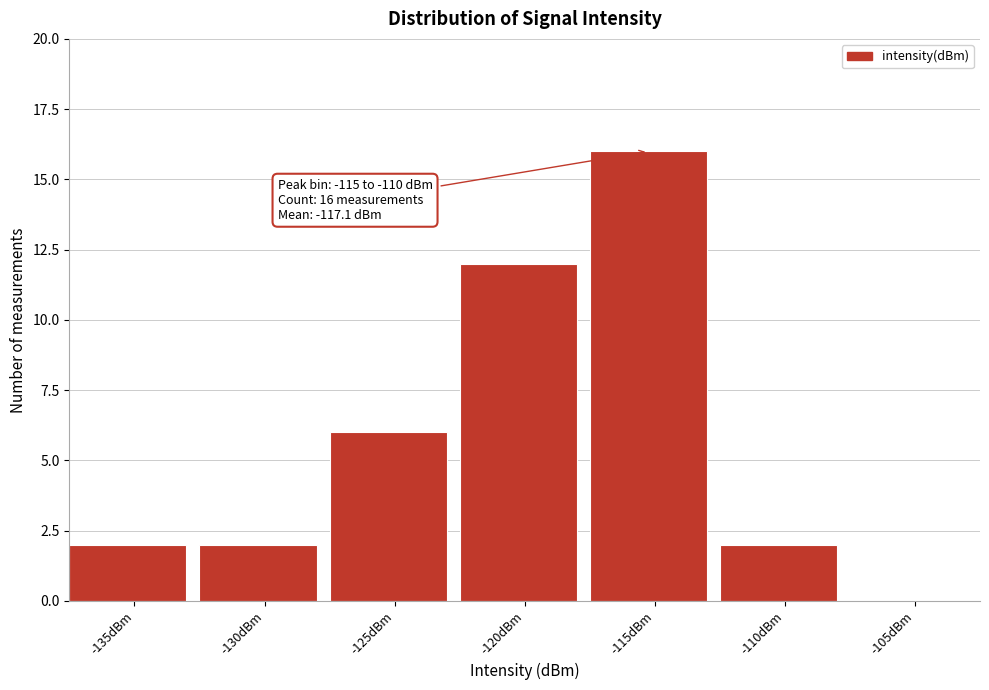

Reading left to right, extract all data points from this chart.

-135dBm=2	-130dBm=2	-125dBm=6	-120dBm=12	-115dBm=16	-110dBm=2	-105dBm=0